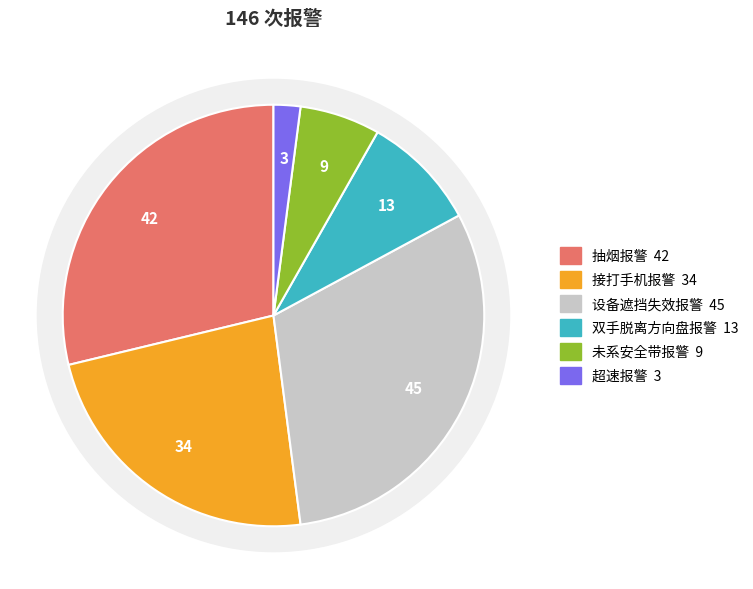

Combined, what portion of the pie is 双手脱离方向盘报警 and 设备遮挡失效报警?

39.7%